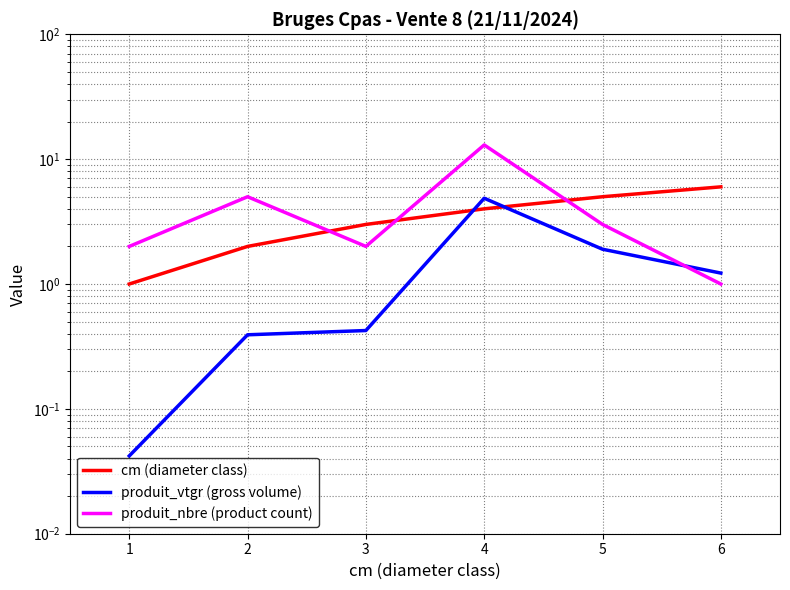

List the series in order of their peak value, highest first.

produit_nbre (product count), cm (diameter class), produit_vtgr (gross volume)